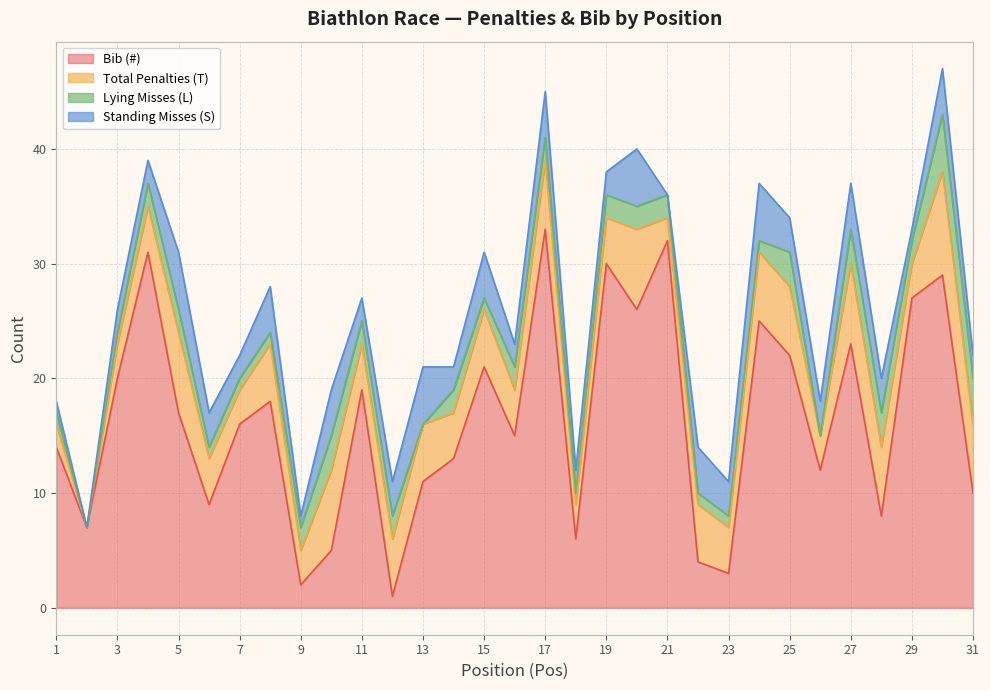

What is the sum of all Total Penalties (T) values?

142